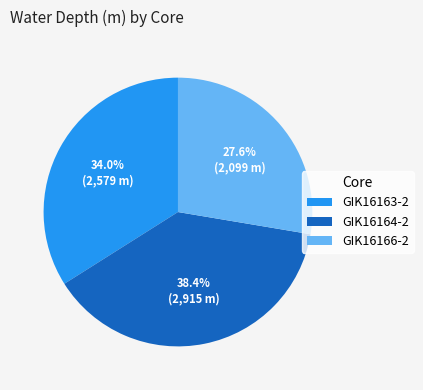

How many slices are in this pie chart?

3